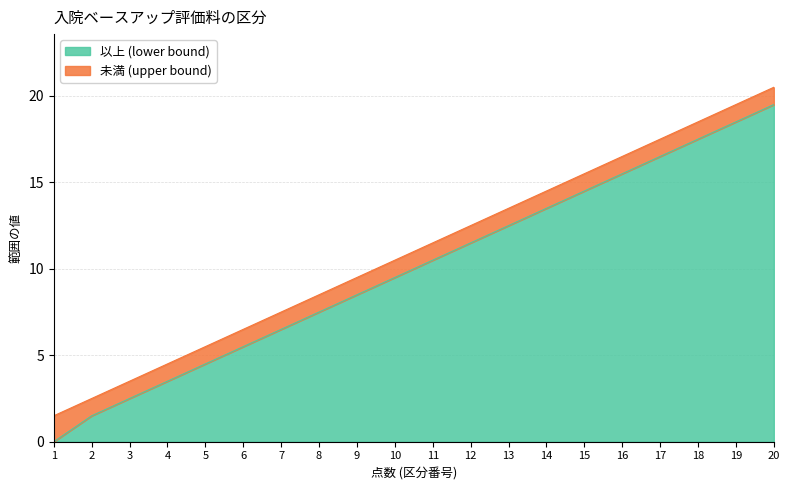

Which series changed the most between 7 and 20?

以上 (lower bound)